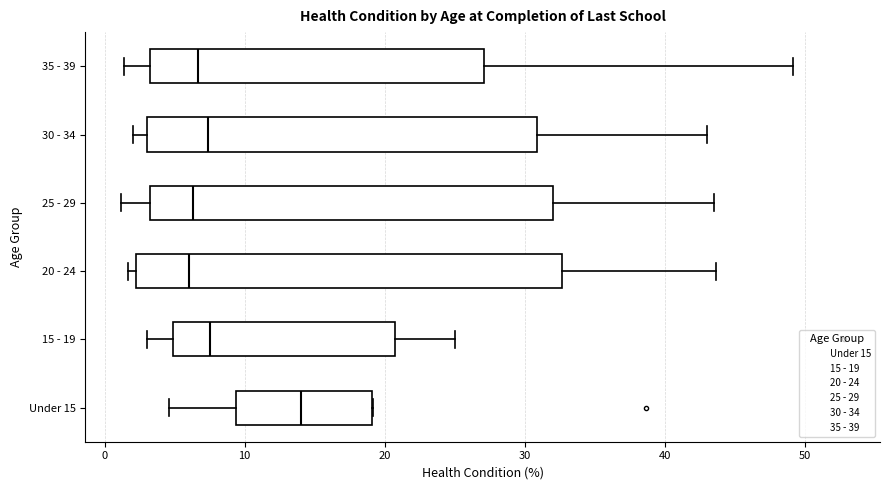

Where does the right whisker of the box for 20 - 24 end on the x-axis? The values are not printed on the chart, so give them approximately, as read against the axis.

44